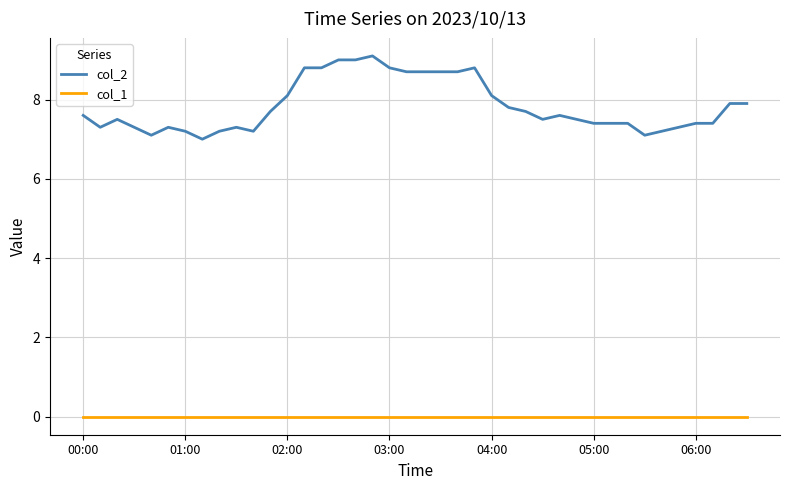

Rank the series by their average value, from lowest to highest.

col_1, col_2